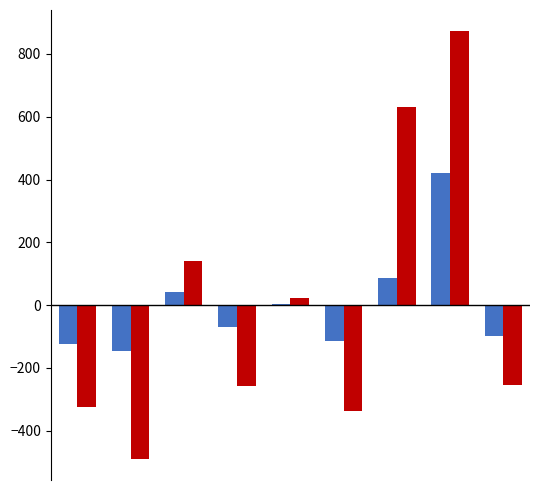

What is the maximum value shown in the chart?

871.9